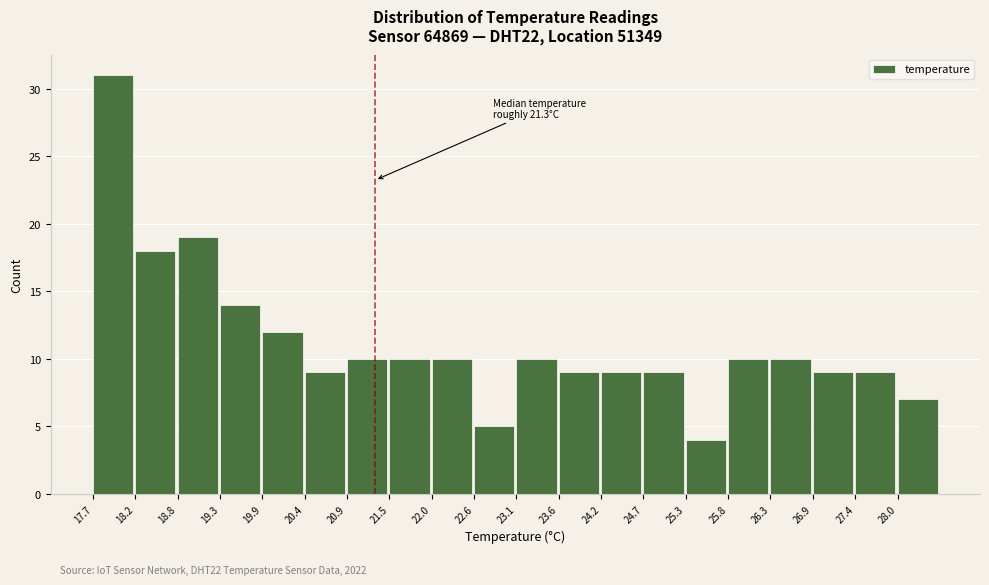

Over which range of the x-axis is the bar tallest?

17.70 to 18.24